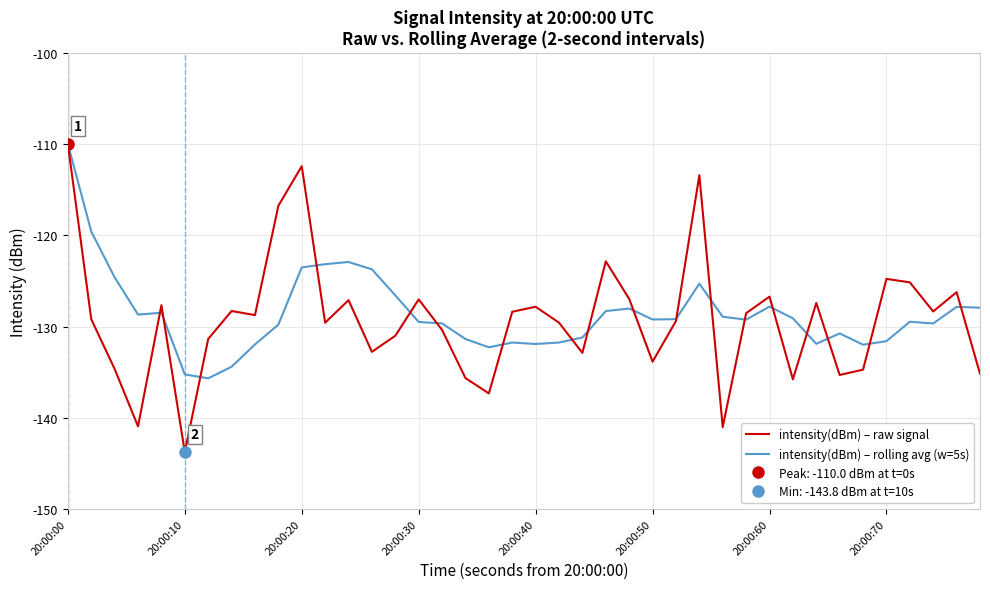

What is the maximum value for intensity(dBm) – rolling avg (w=5s)?

-110.0